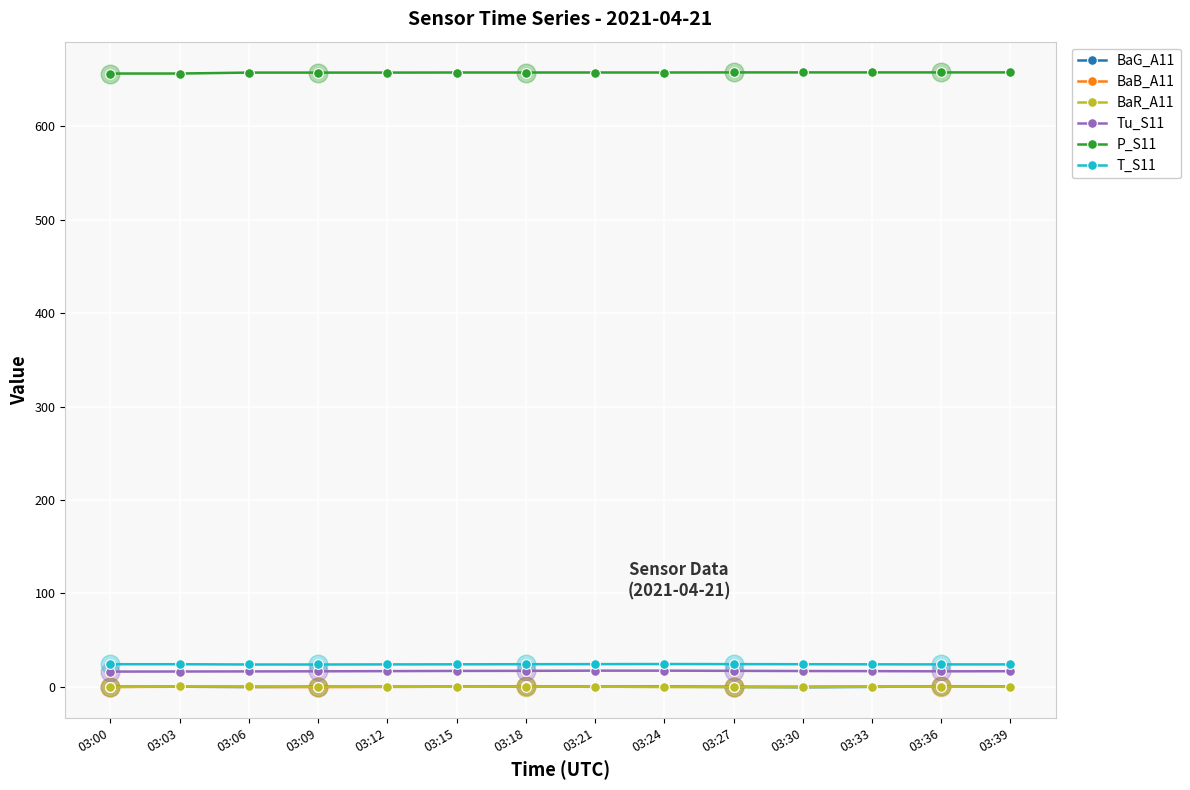

Is the value of T_S11 at 03:15 greater than the value of BaB_A11 at 03:09?

Yes